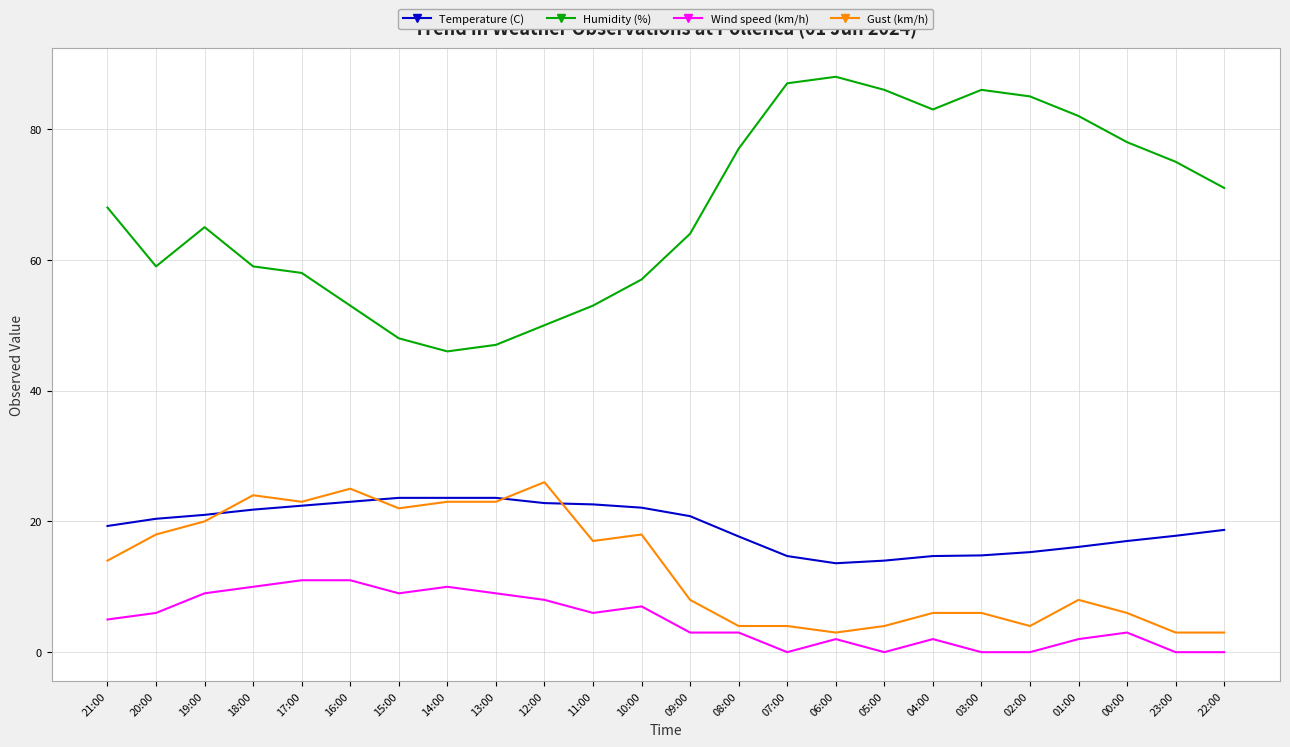

How many lines are shown in the chart?

4